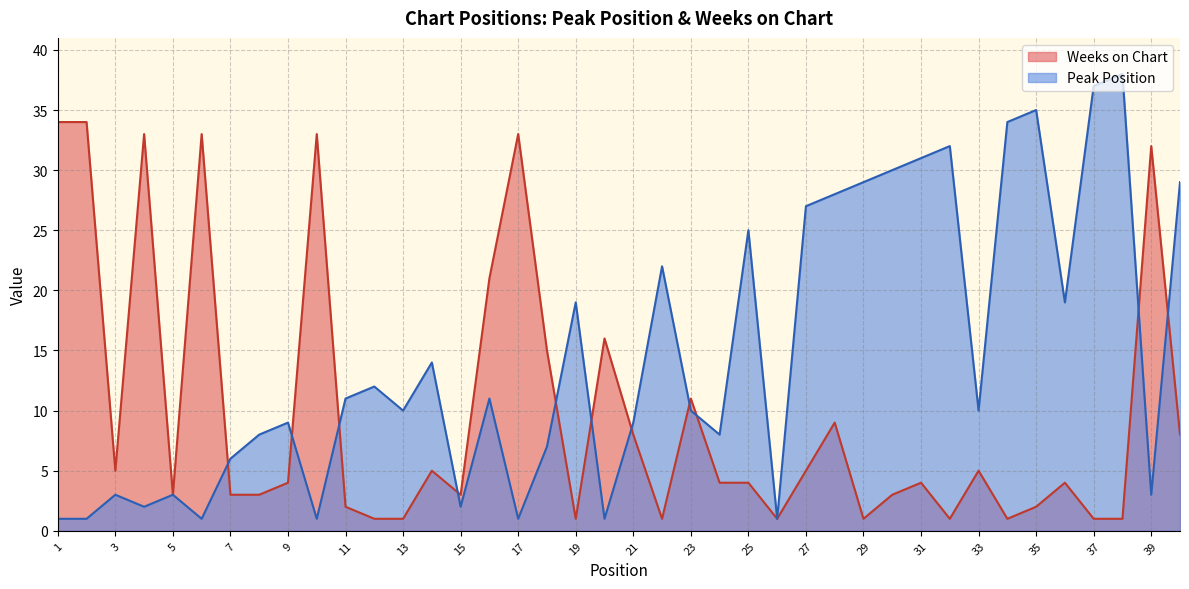

Is it true that Weeks on Chart equals 11 at 23?

True